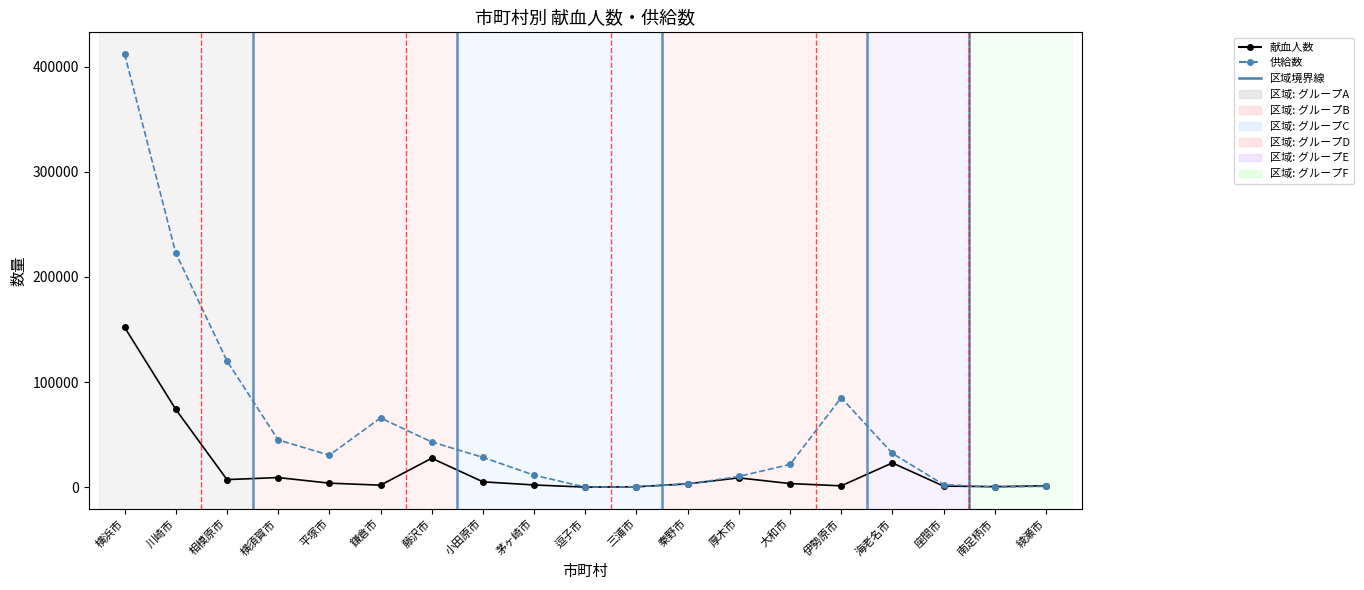

What is the sum of the 供給数 values at 藤沢市 and 伊勢原市?

128179